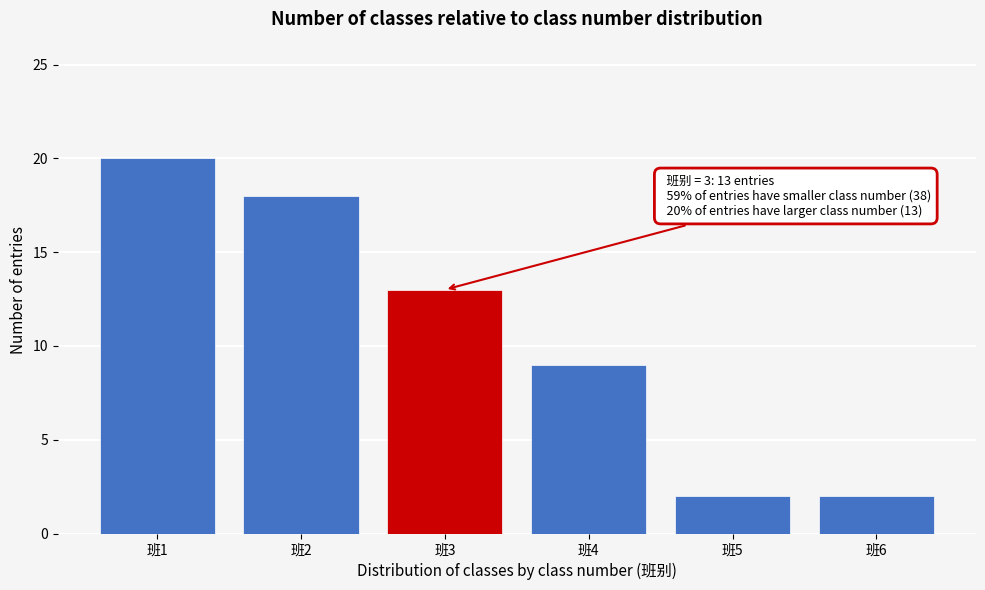

Reading left to right, what are all the values shown in this chart?

班1=20	班2=18	班3=13	班4=9	班5=2	班6=2